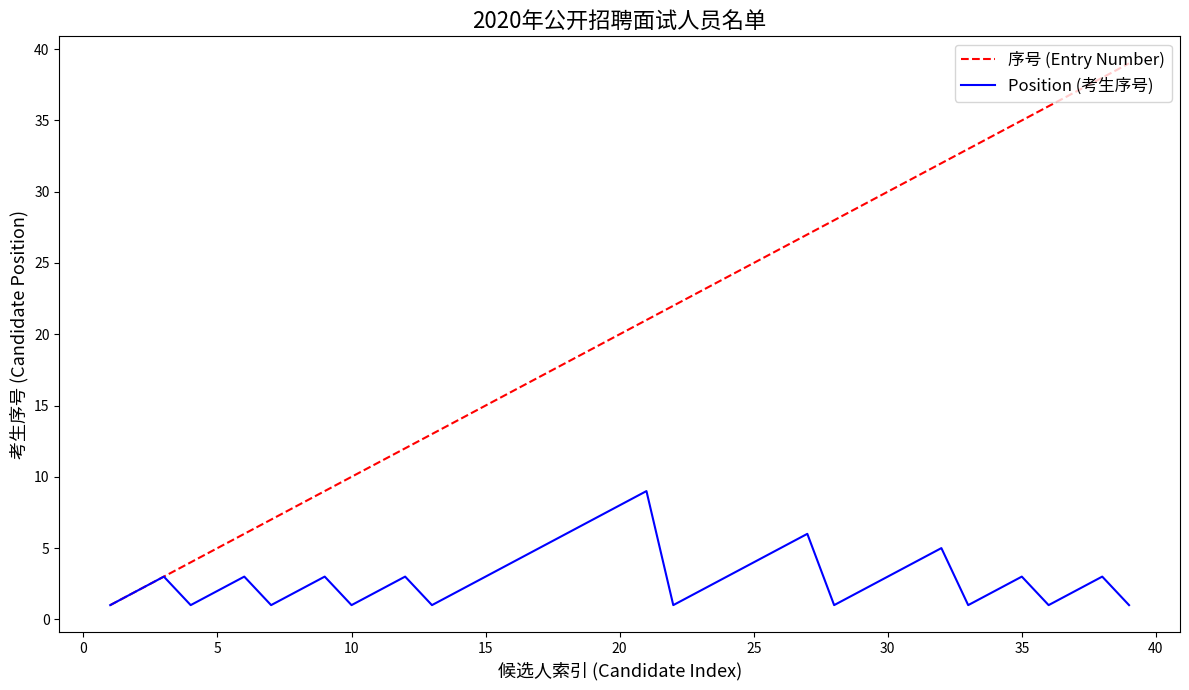

How many lines are shown in the chart?

2